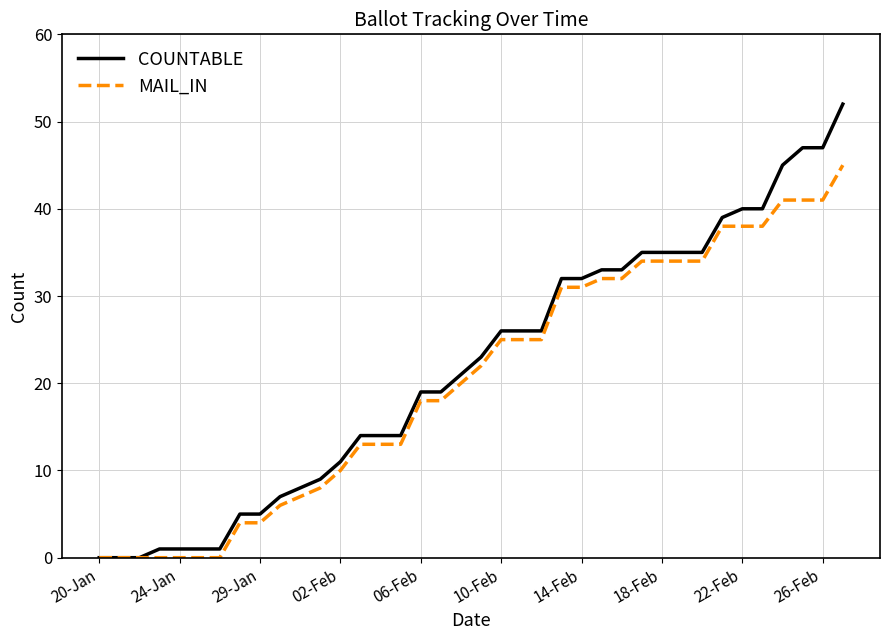

Reading left to right, transcribe all the data shown in this chart.

COUNTABLE: 0	0	0	1	1	1	1	5	5	7	8	9	11	14	14	14	19	19	21	23	26	26	26	32	32	33	33	35	35	35	35	39	40	40	45	47	47	52
MAIL_IN: 0	0	0	0	0	0	0	4	4	6	7	8	10	13	13	13	18	18	20	22	25	25	25	31	31	32	32	34	34	34	34	38	38	38	41	41	41	45